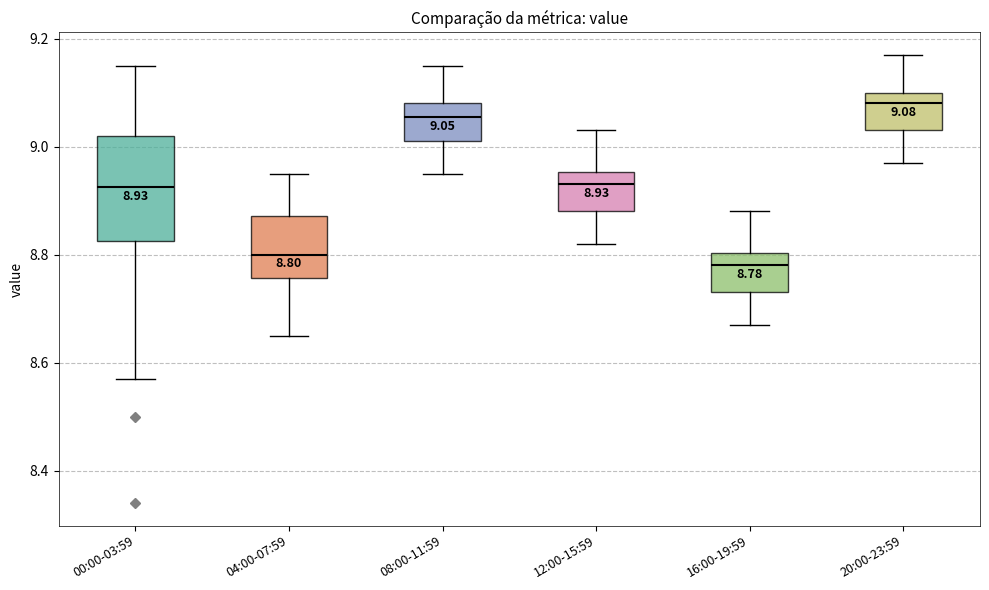

Which box has the highest median line?

20:00-23:59